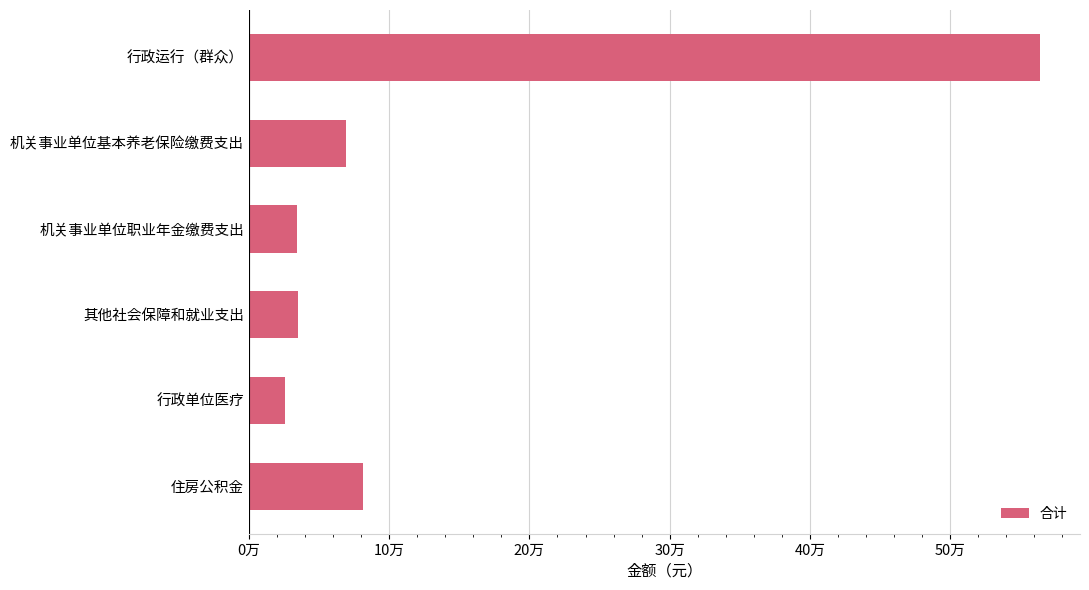

Does the chart contain stacked bars?

No